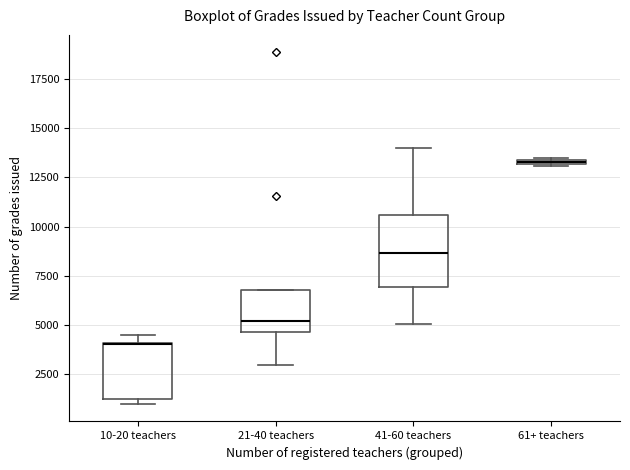

Comparing the boxes themselves (not the whiskers), which one is the tallest?

41-60 teachers